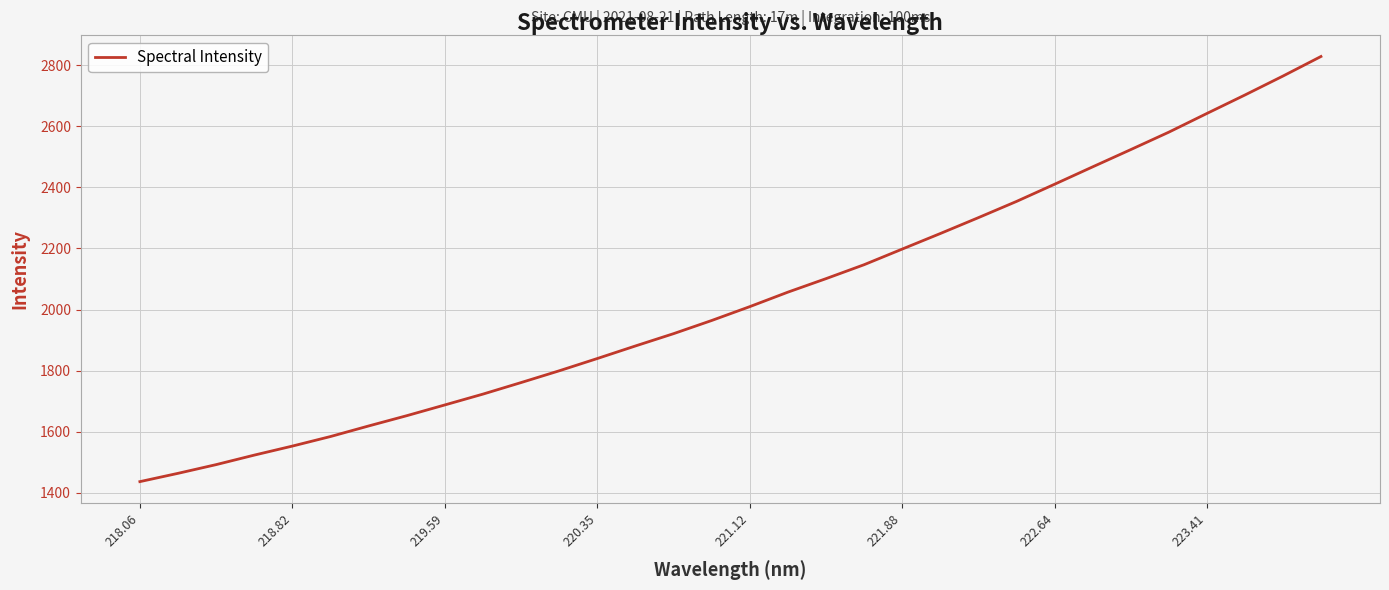

What is the difference between the maximum and minimum values?

1391.4